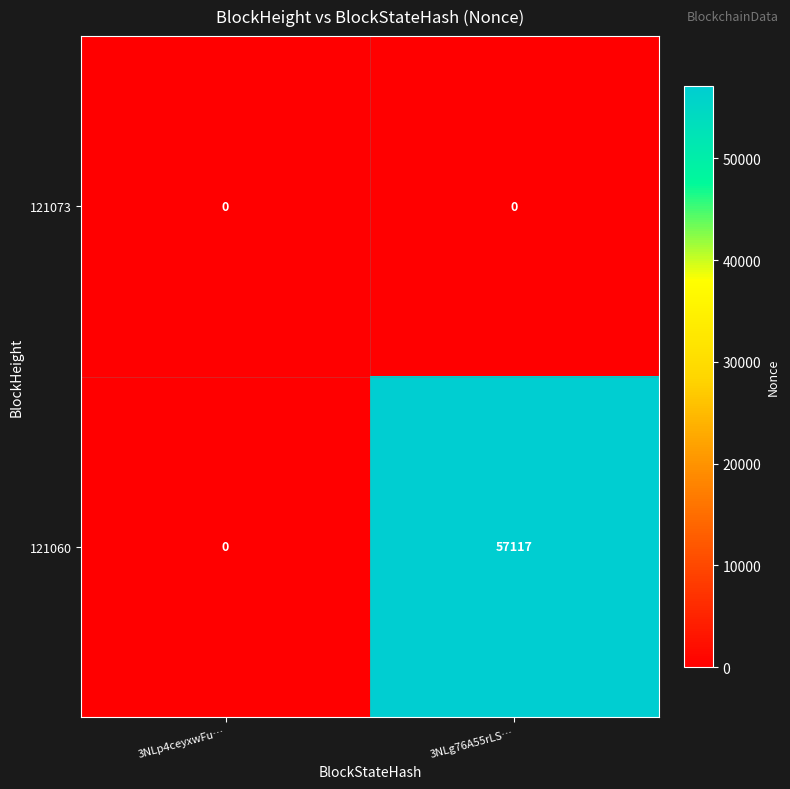

How many data points does each series have?

2